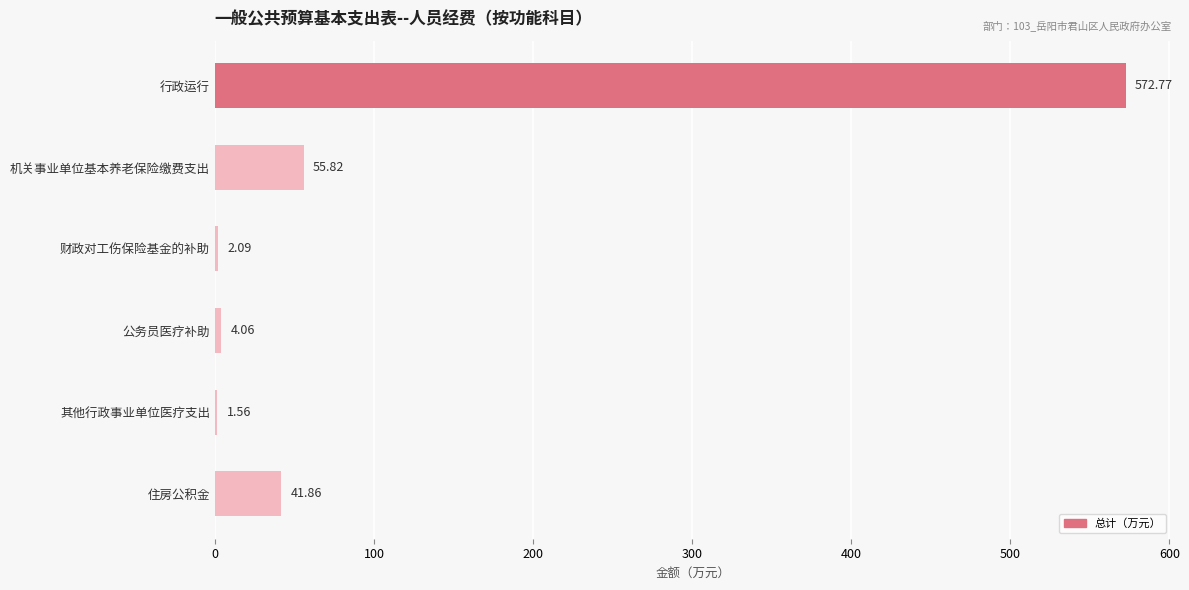

Between 住房公积金 and 财政对工伤保险基金的补助, which is larger?

住房公积金